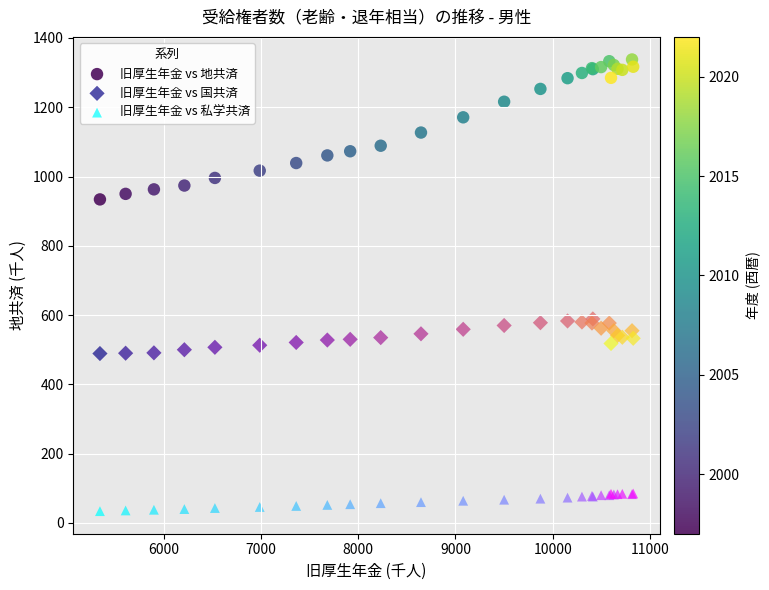

What is the X range (max minus min) for the scatter plot?

5483